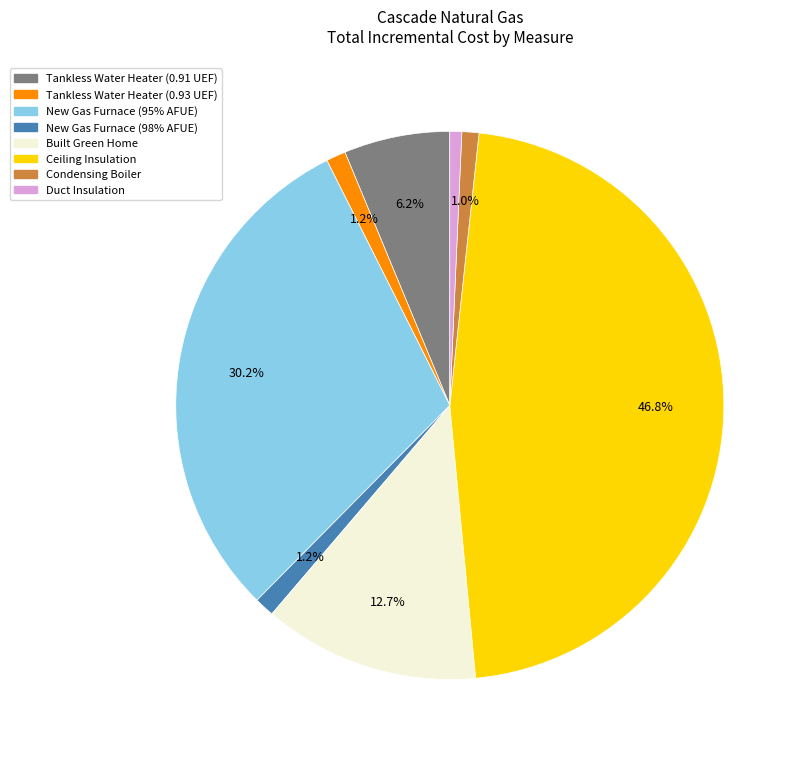

Is there any slice that represents more than half of the pie?

No